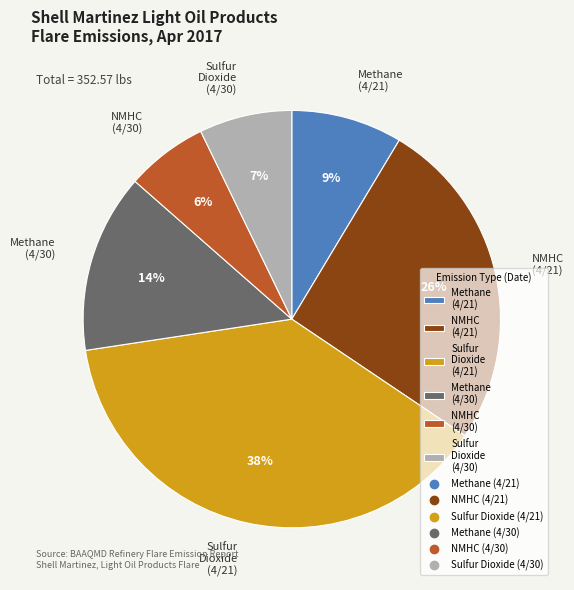

Is the sum of Sulfur Dioxide (4/30) and NMHC (4/21) greater than half?

No